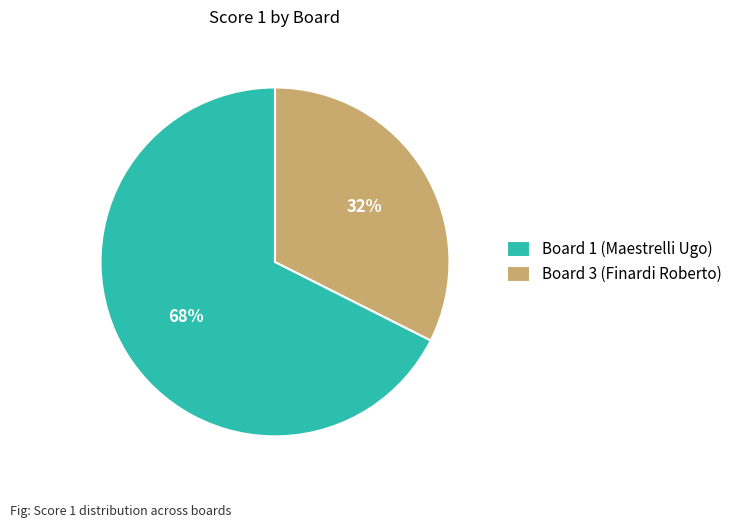

To the nearest percent, what is the combined percentage of Board 1 (Maestrelli Ugo) and Board 3 (Finardi Roberto)?

100%